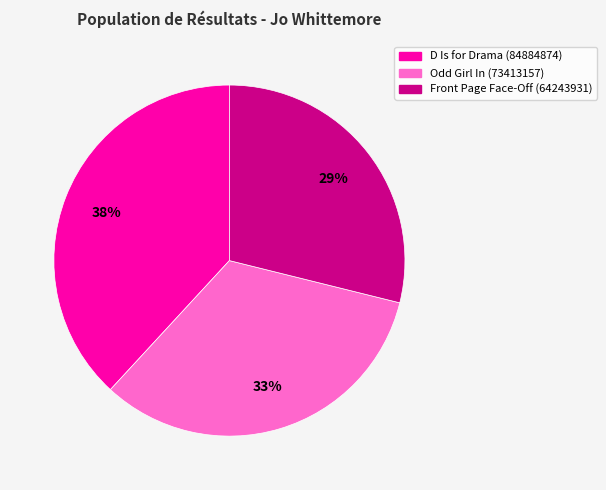

The D Is for Drama (84884874) slice represents 46% of the pie. True or false?

False